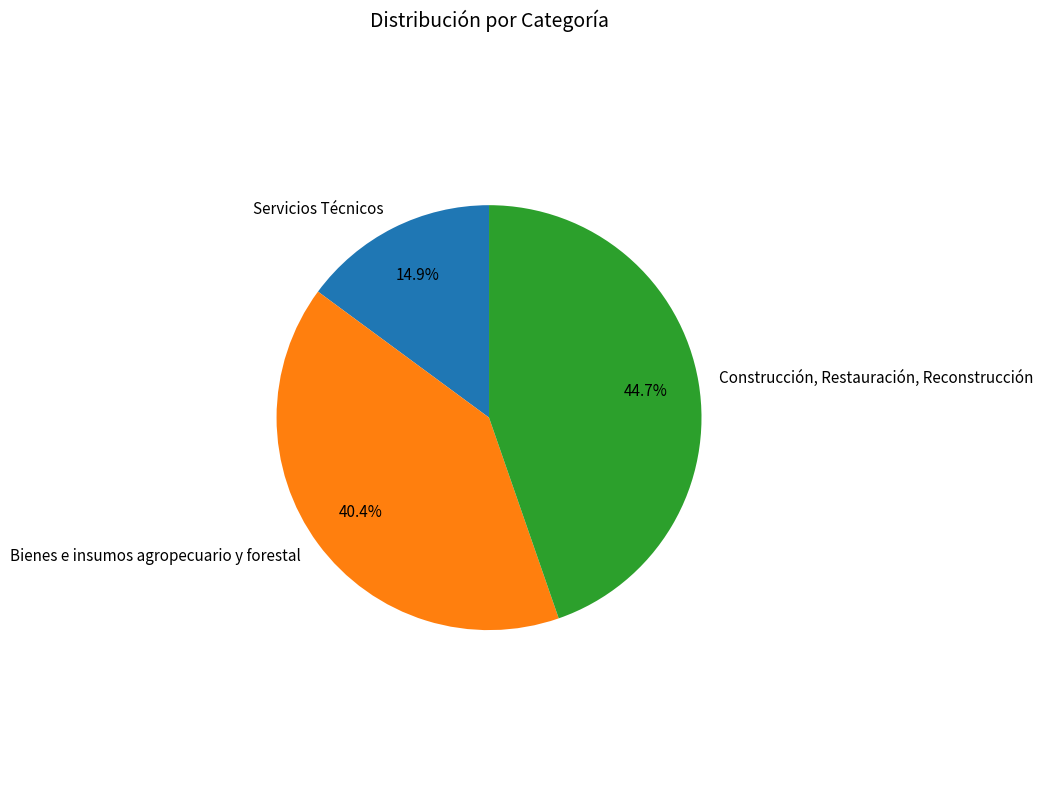

To the nearest percent, what is the combined percentage of Construcción, Restauración, Reconstrucción and Servicios Técnicos?

60%